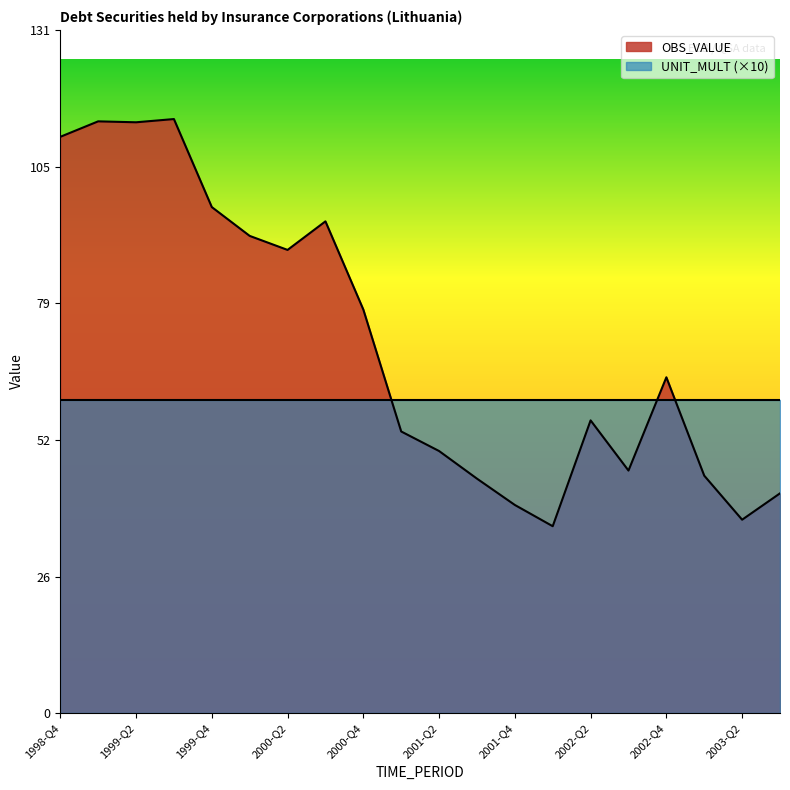

What position from the left is 2003-Q1?

18